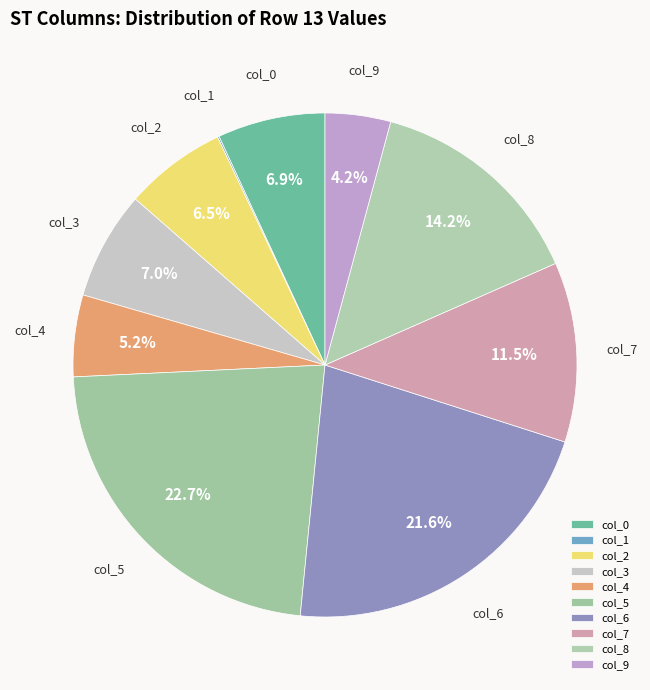

Which slice is the largest?

col_5